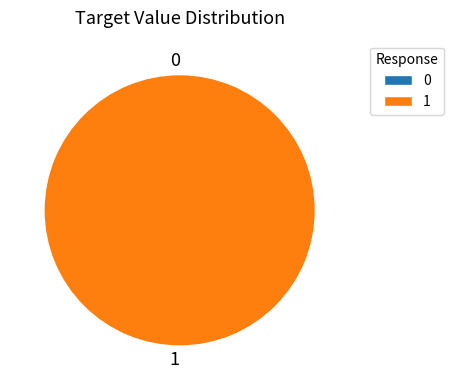

Is the sum of 1 and 0 greater than half?

Yes